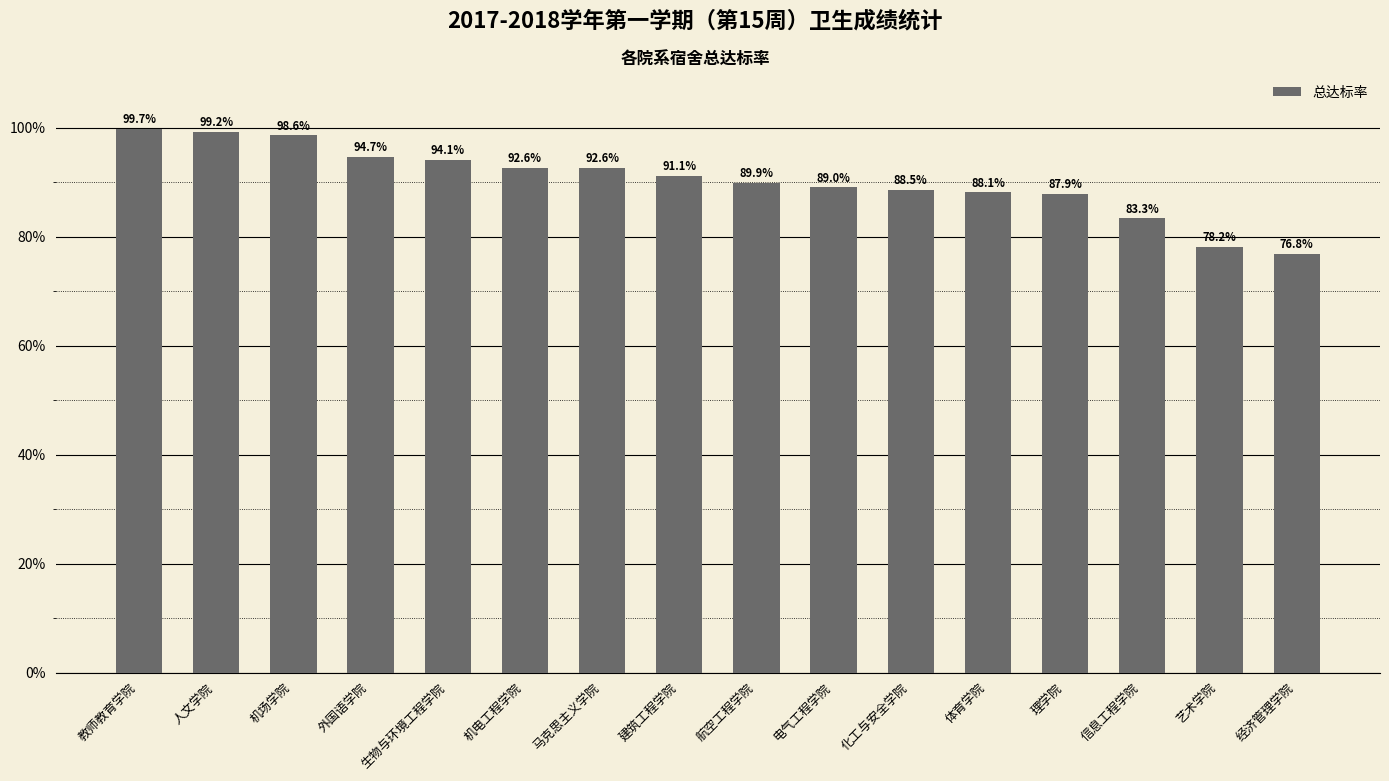

True or false: the data shows 1.2 at 化工与安全学院.

False